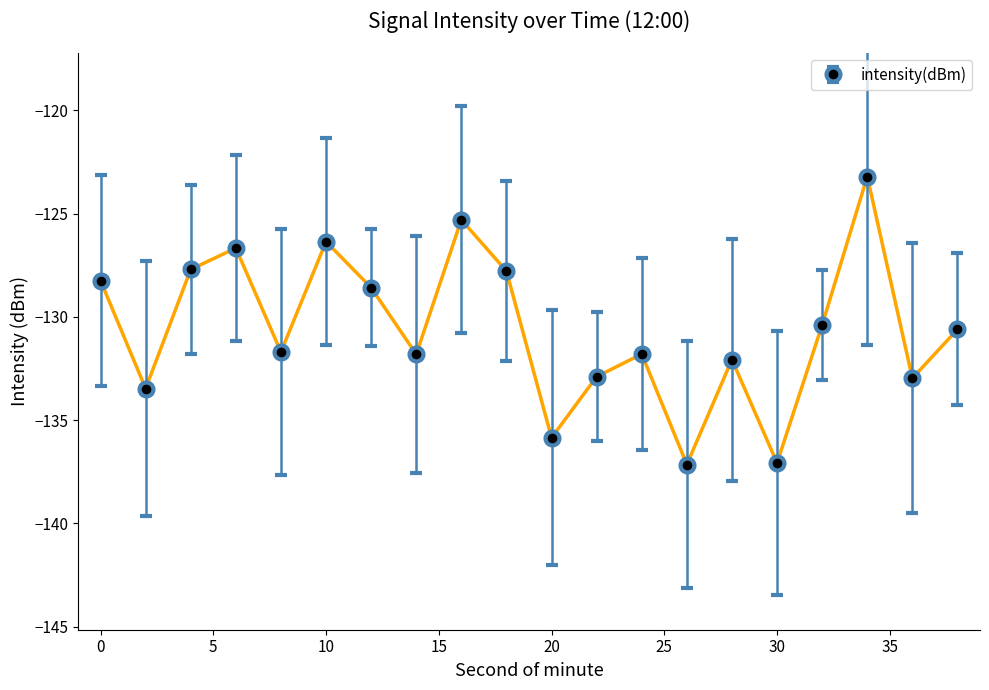

What is the difference between the second highest and second lowest values?

11.8